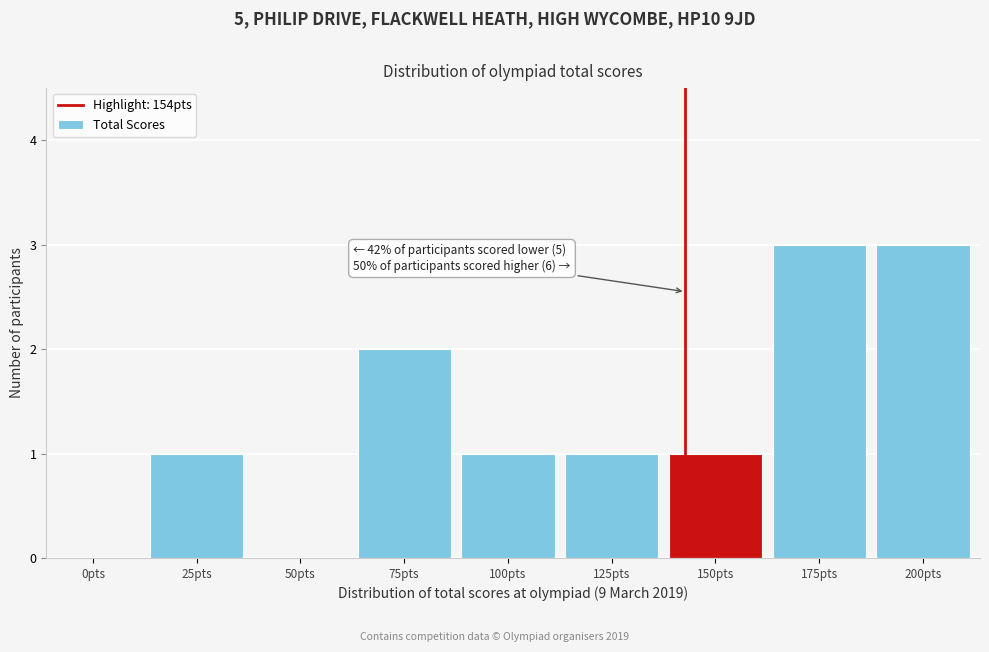

Reading left to right, transcribe all the data shown in this chart.

0pts=0	25pts=1	50pts=0	75pts=2	100pts=1	125pts=1	150pts=1	175pts=3	200pts=3